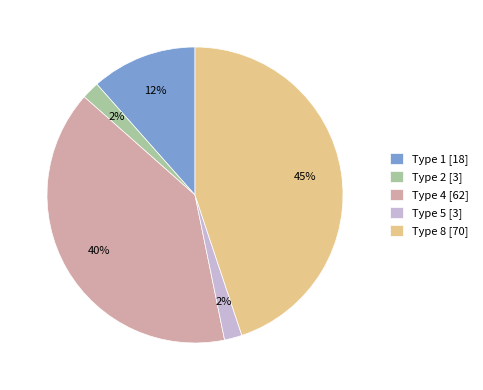

To the nearest percent, what is the difference between the largest and smallest slice percentages?

43%